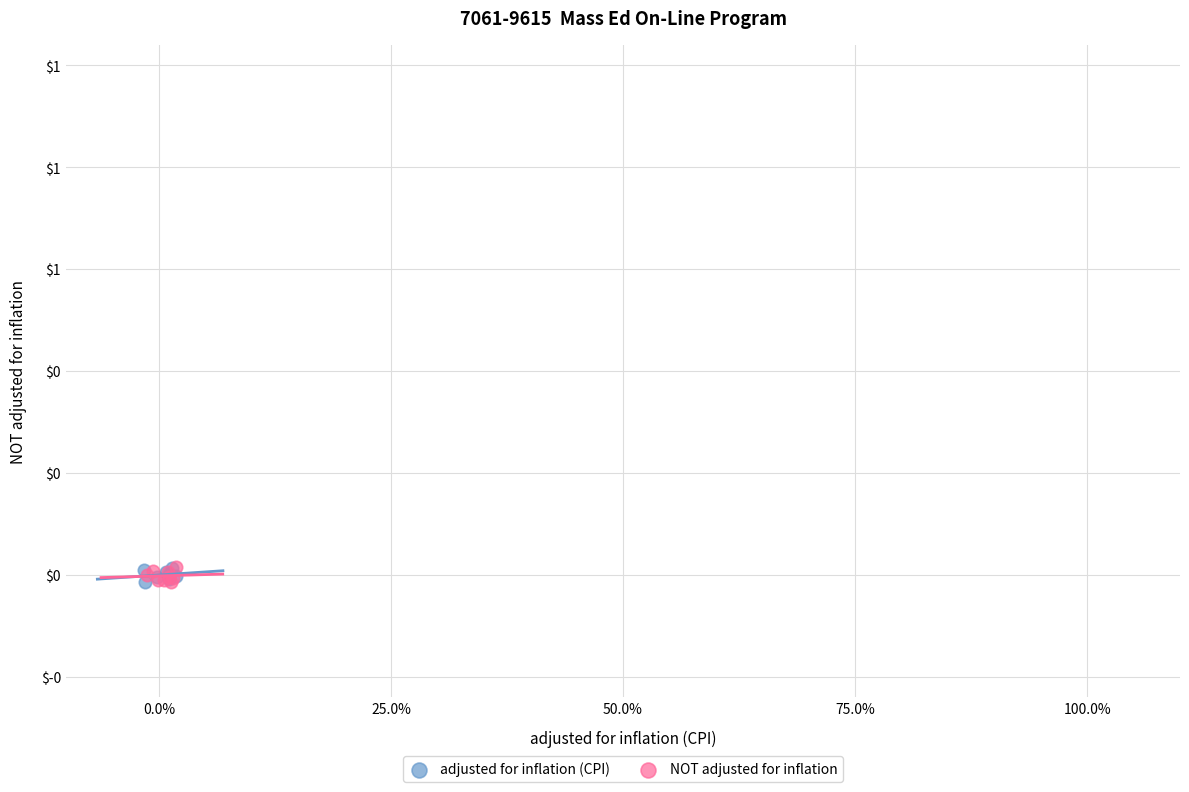

What are all the series names shown in the legend?

adjusted for inflation (CPI), NOT adjusted for inflation